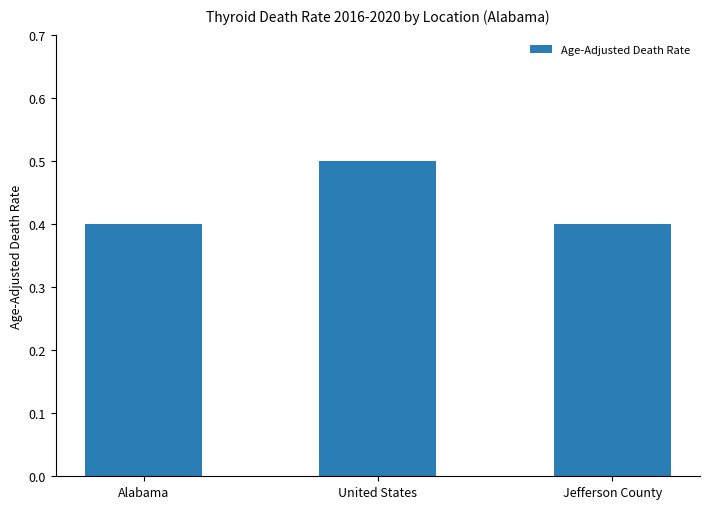

Does the chart contain any negative values?

No